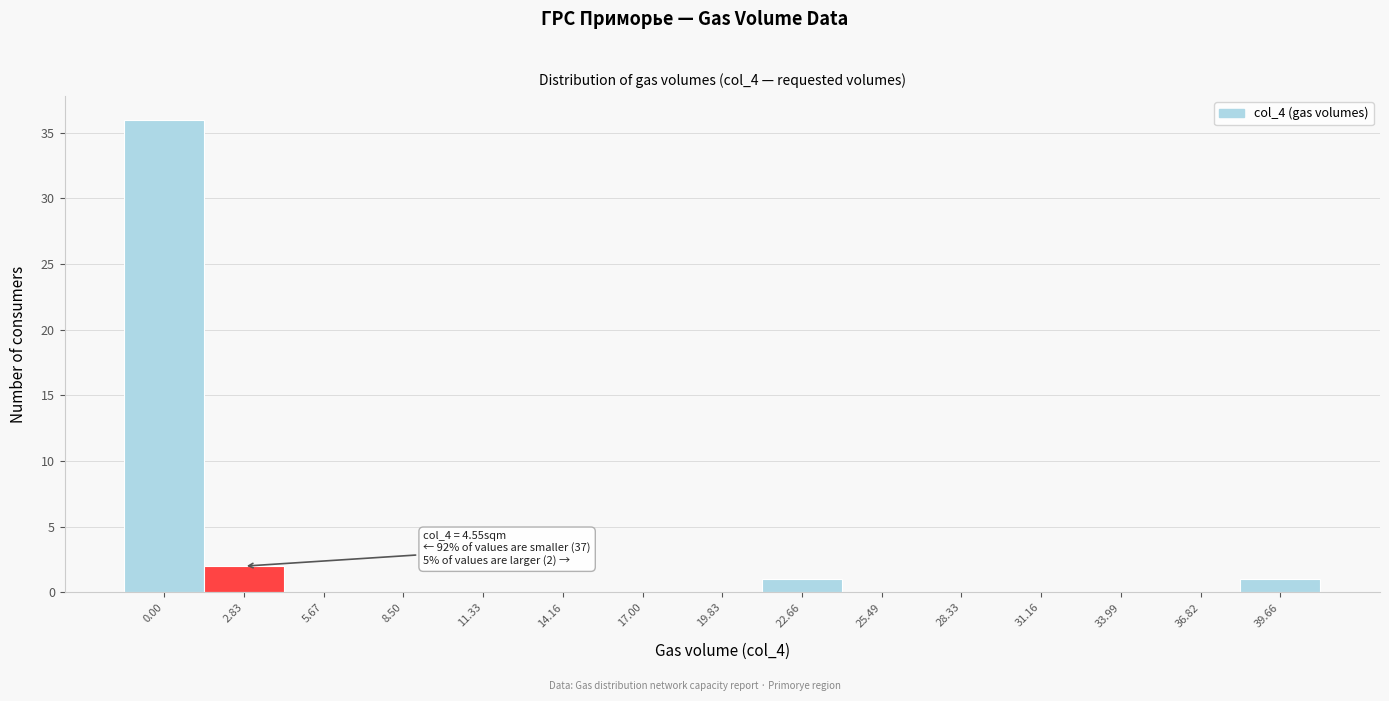

Reading left to right, list all the values displayed in this chart.

0.00=36	2.83=2	5.67=0	8.50=0	11.33=0	14.16=0	17.00=0	19.83=0	22.66=1	25.49=0	28.33=0	31.16=0	33.99=0	36.82=0	39.66=1